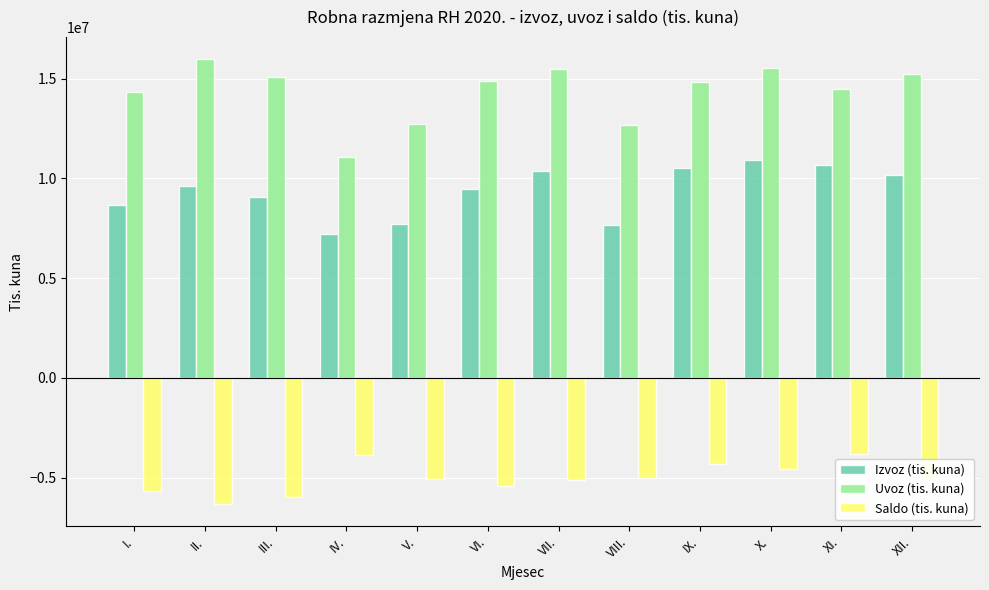

What is the label of the 10th bar from the left?

X.